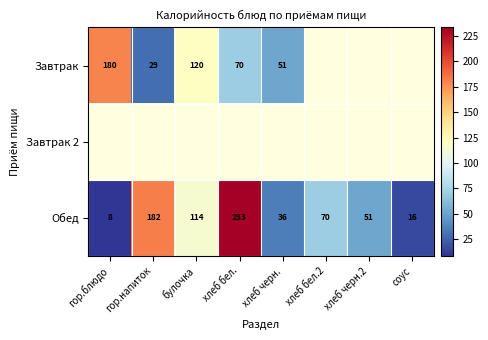

What is the sum of the Обед values at гор.блюдо and булочка?

122